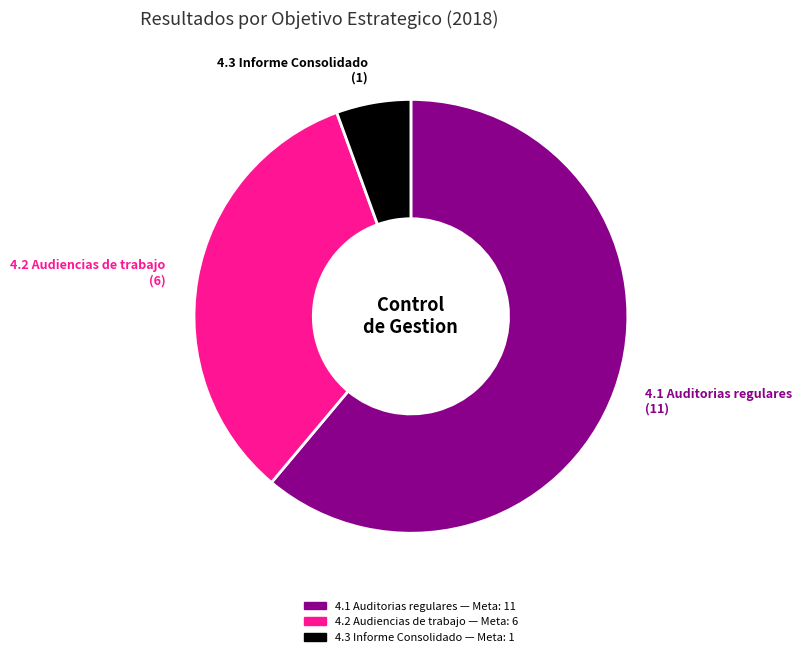

Approximately how many times larger is the value at 4.1 Auditorias regulares compared to 4.3 Informe Consolidado?

11.0